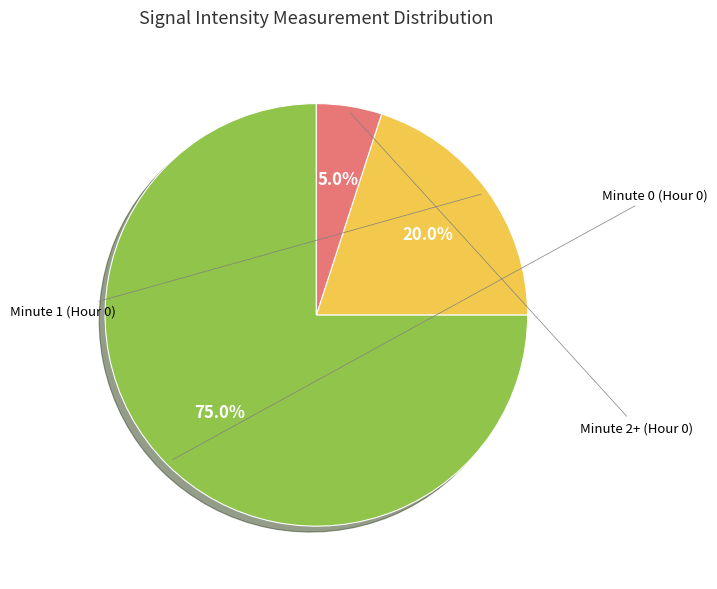

Is there a majority slice in this chart?

Yes